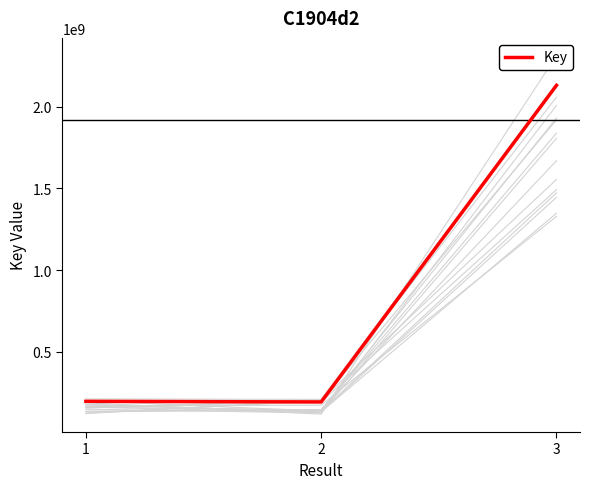

Which category has the lowest value across all series?

2